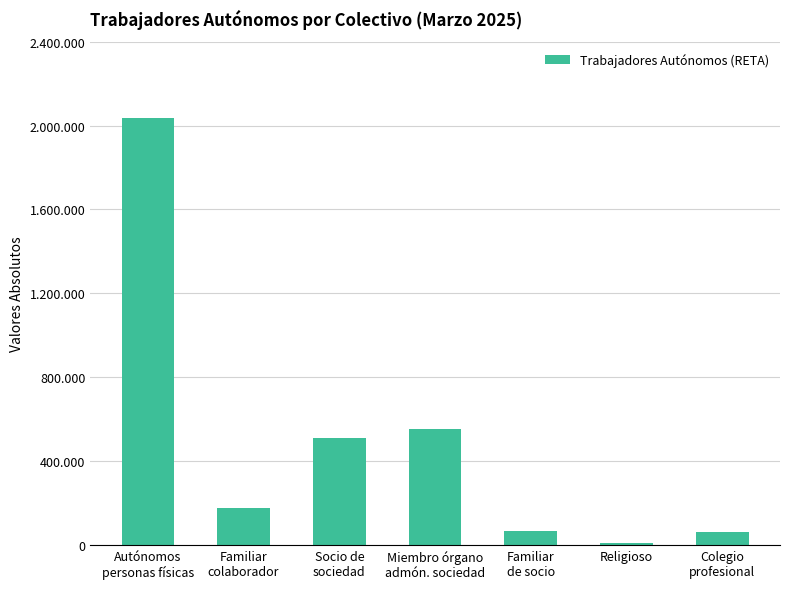

The value at Familiar
de socio is 84365. True or false?

False